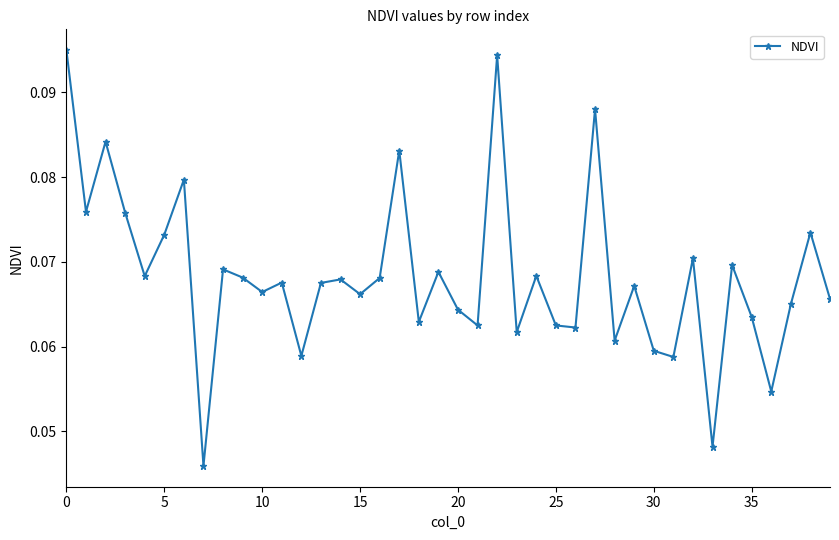

What is the sum of all values?

2.7